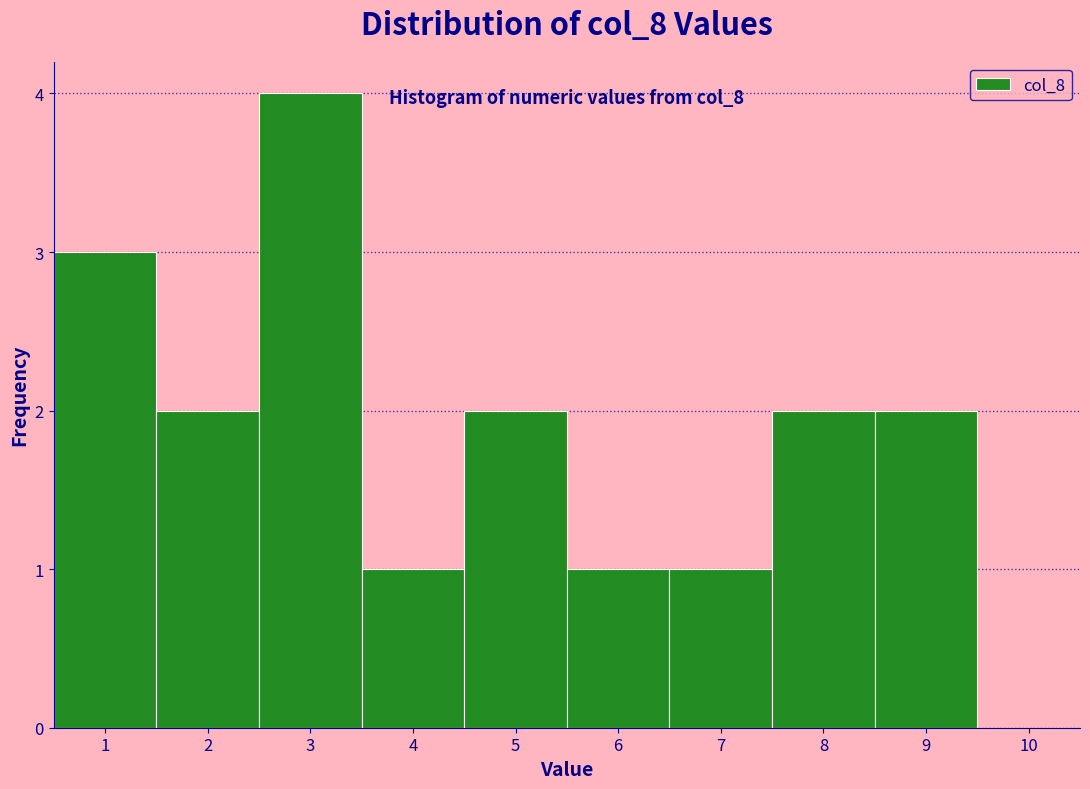

Over which range of the x-axis is the bar tallest?

2.5 to 3.5